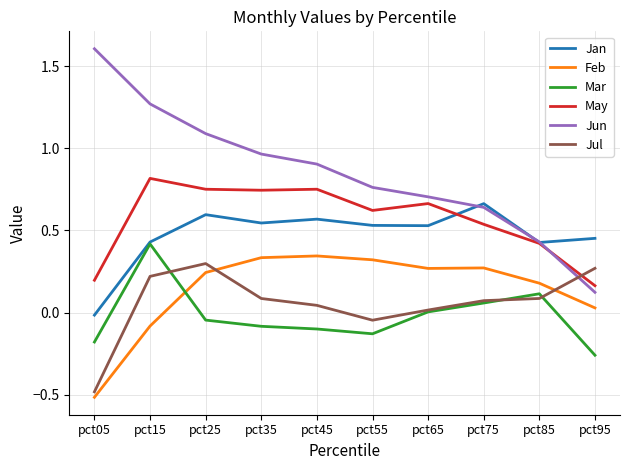

Which series has the largest range (max minus min)?

Jun